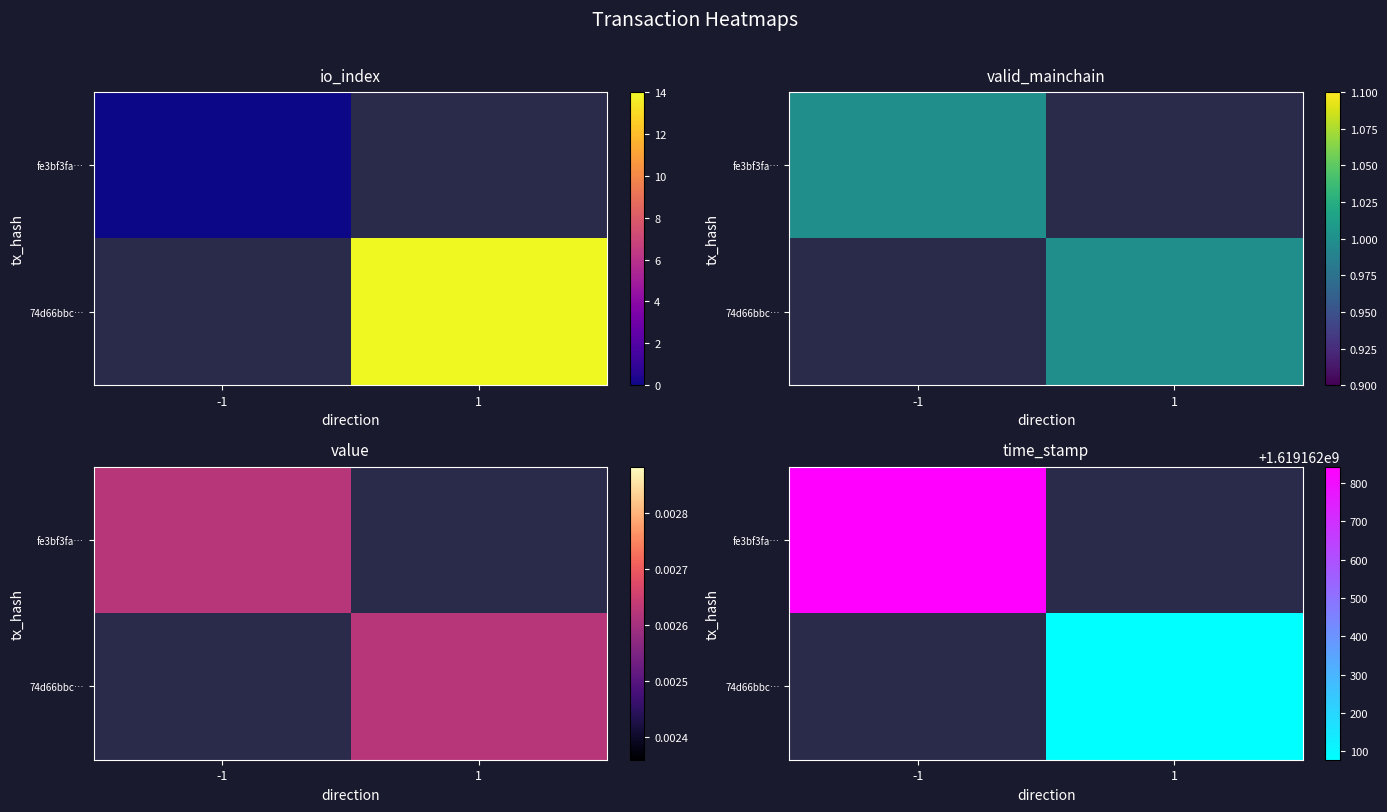

The value of 74d66bbc8ef45b1219fa5887a8fa1812a988cff at time_stamp is 1619162078.0. True or false?

True